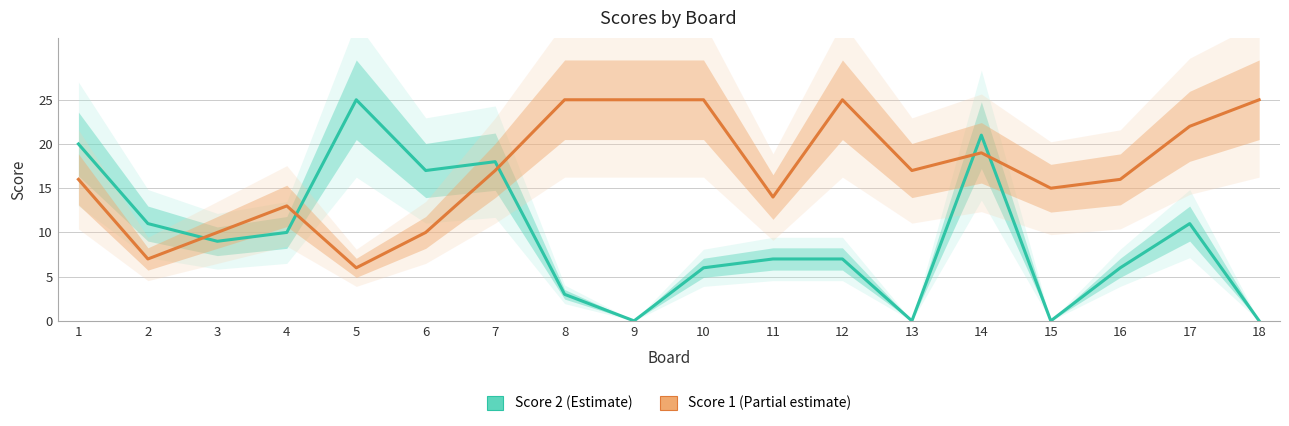

Which label corresponds to the smallest value in the chart?

9